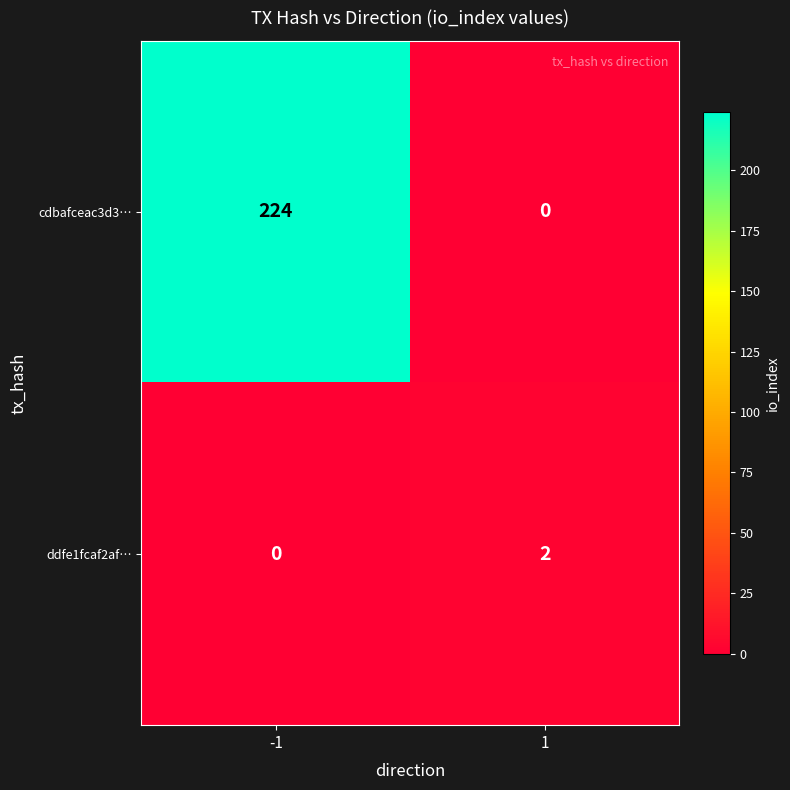

What is the approximate value of cdbafceac3d3… at -1, to the nearest 10?

220